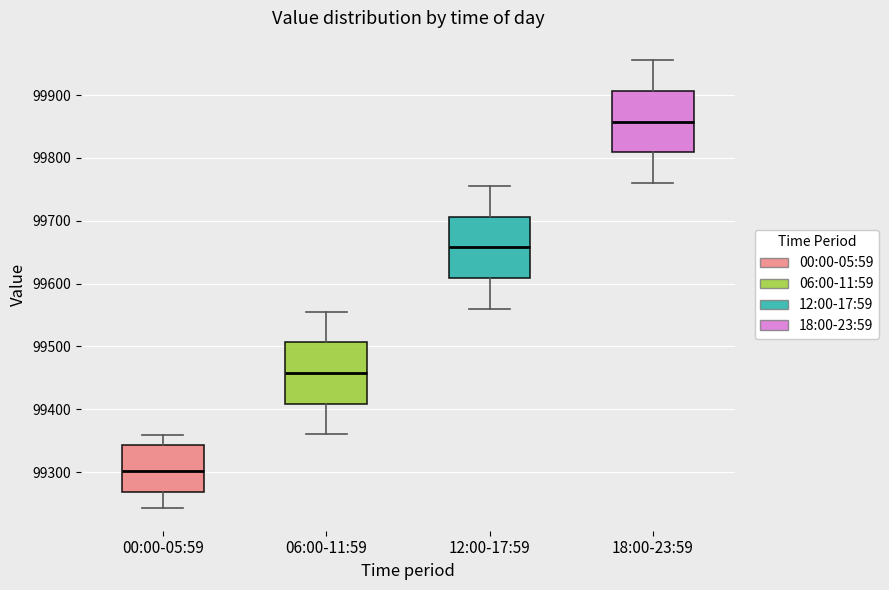

Reading left to right, read every box against the y-axis: the position of its median line, the range the box covers, and the ends of its whiskers. The values are not printed on the chart, so give them approximately, as read against the axis.

00:00-05:59: median 99300, box 99270 to 99340, whiskers 99240 to 99360
06:00-11:59: median 99460, box 99410 to 99510, whiskers 99360 to 99560
12:00-17:59: median 99660, box 99610 to 99710, whiskers 99560 to 99760
18:00-23:59: median 99860, box 99810 to 99910, whiskers 99760 to 99960